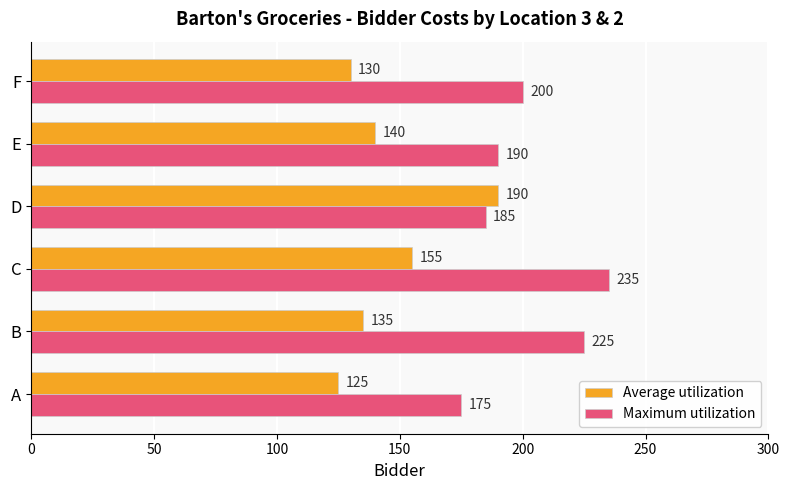

At which label does Maximum utilization reach its peak?

C